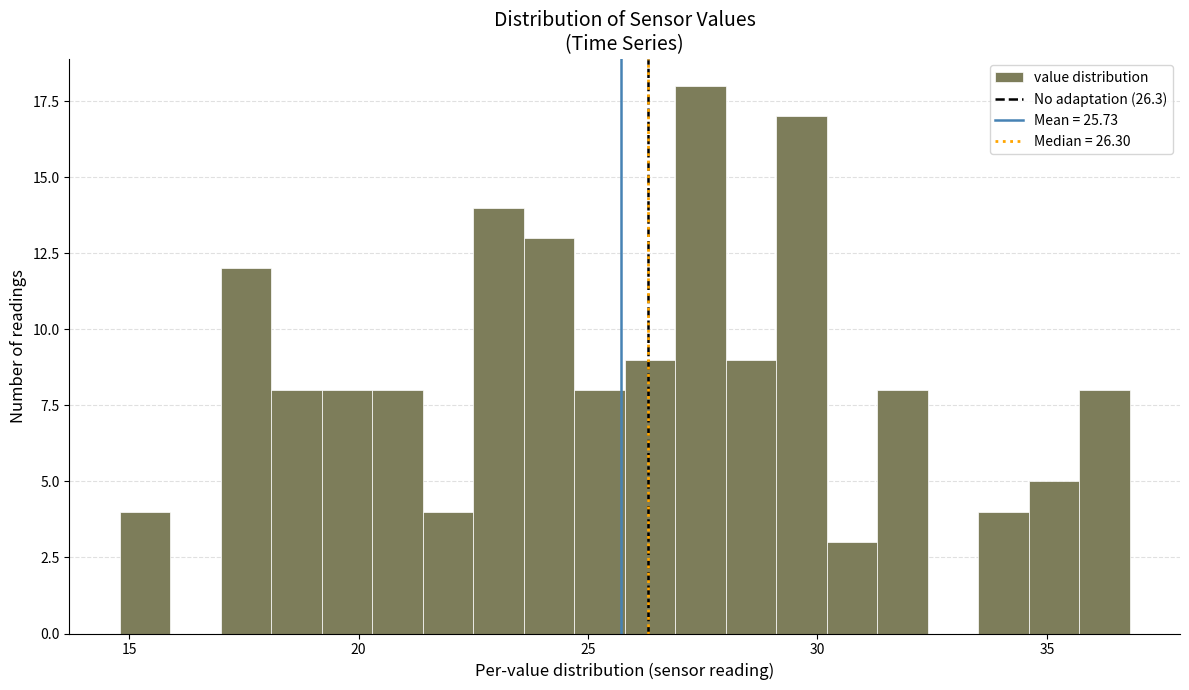

Read against the x-axis, roughly where is the centre of the tallest bar?

27.5